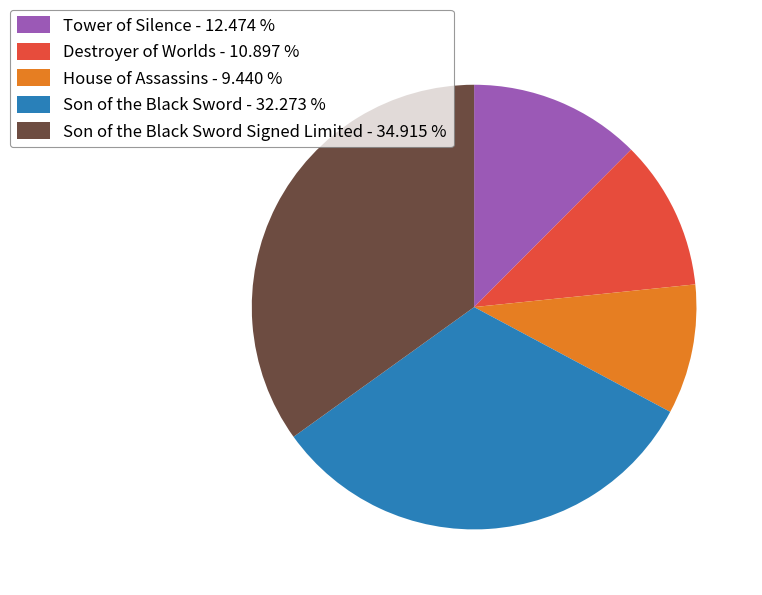

Rank the categories by value from highest to lowest.

Son of the Black Sword Signed Limited - 34.915 %, Son of the Black Sword - 32.273 %, Tower of Silence - 12.474 %, Destroyer of Worlds - 10.897 %, House of Assassins - 9.440 %